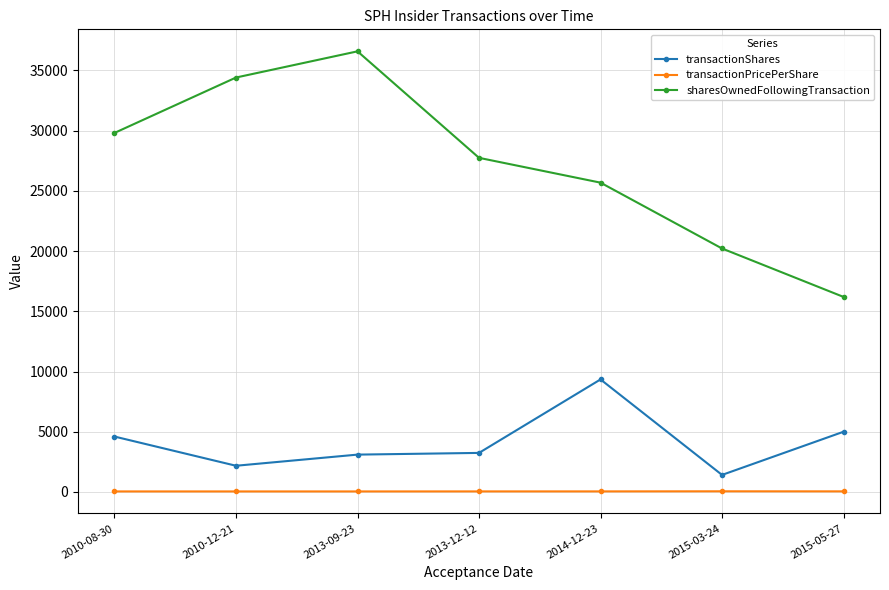

What is the difference between the maximum and second lowest values in the transactionPricePerShare series?

10.9